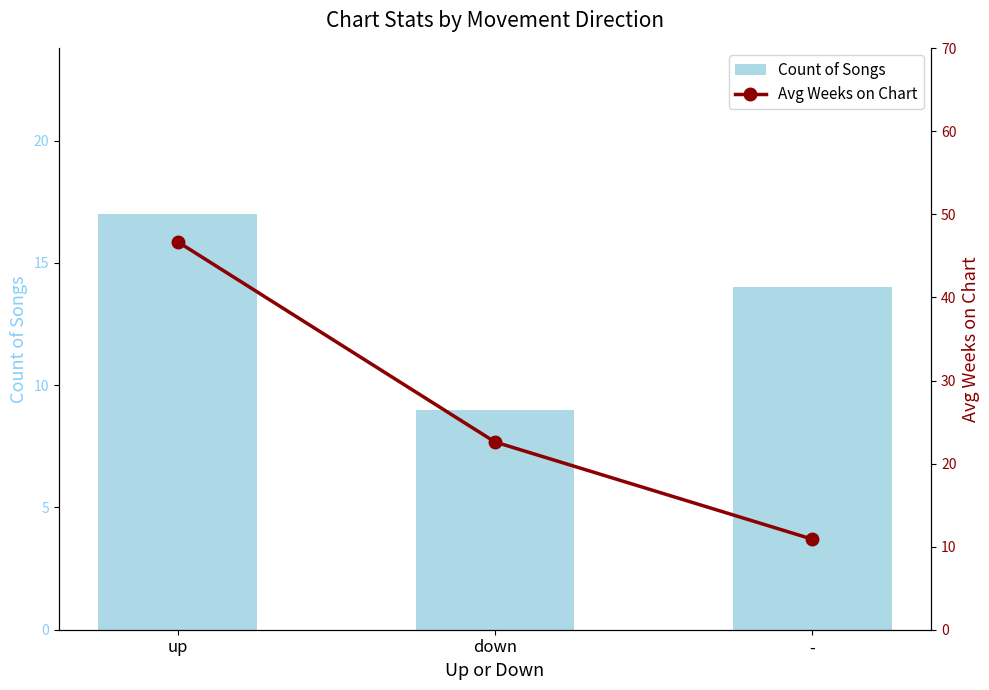

The Avg Weeks on Chart series shows 32.7 at down. True or false?

False